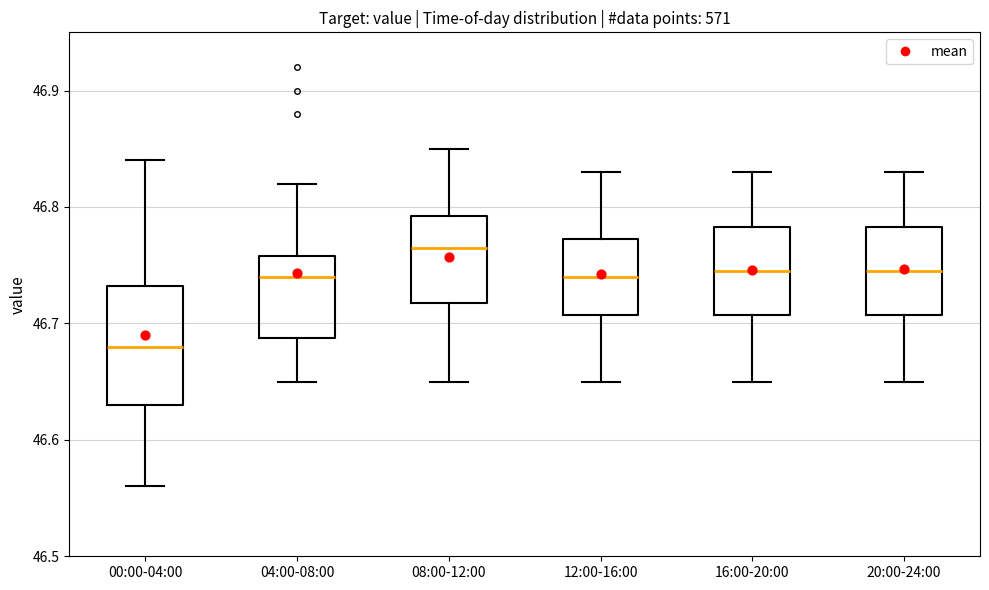

Which box's median line is the highest?

08:00-12:00